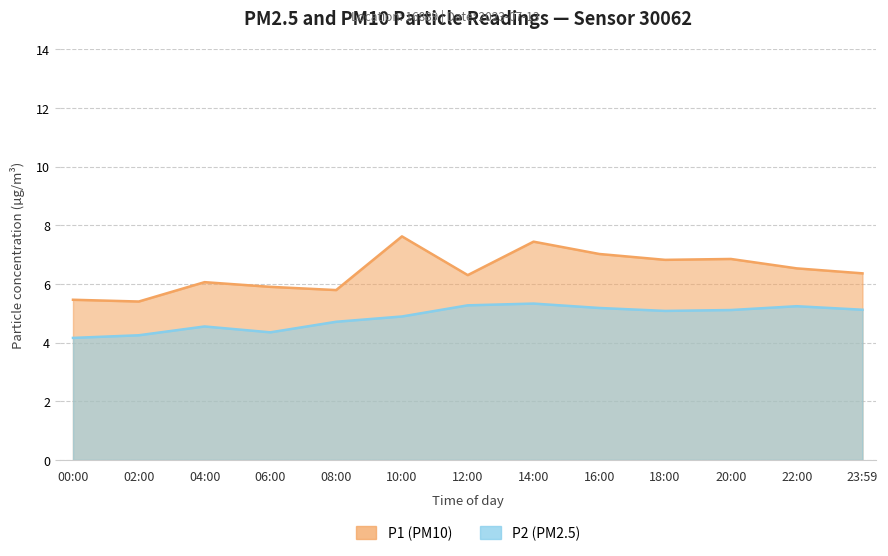

List the series in order of their overall mean, highest first.

P1, P2